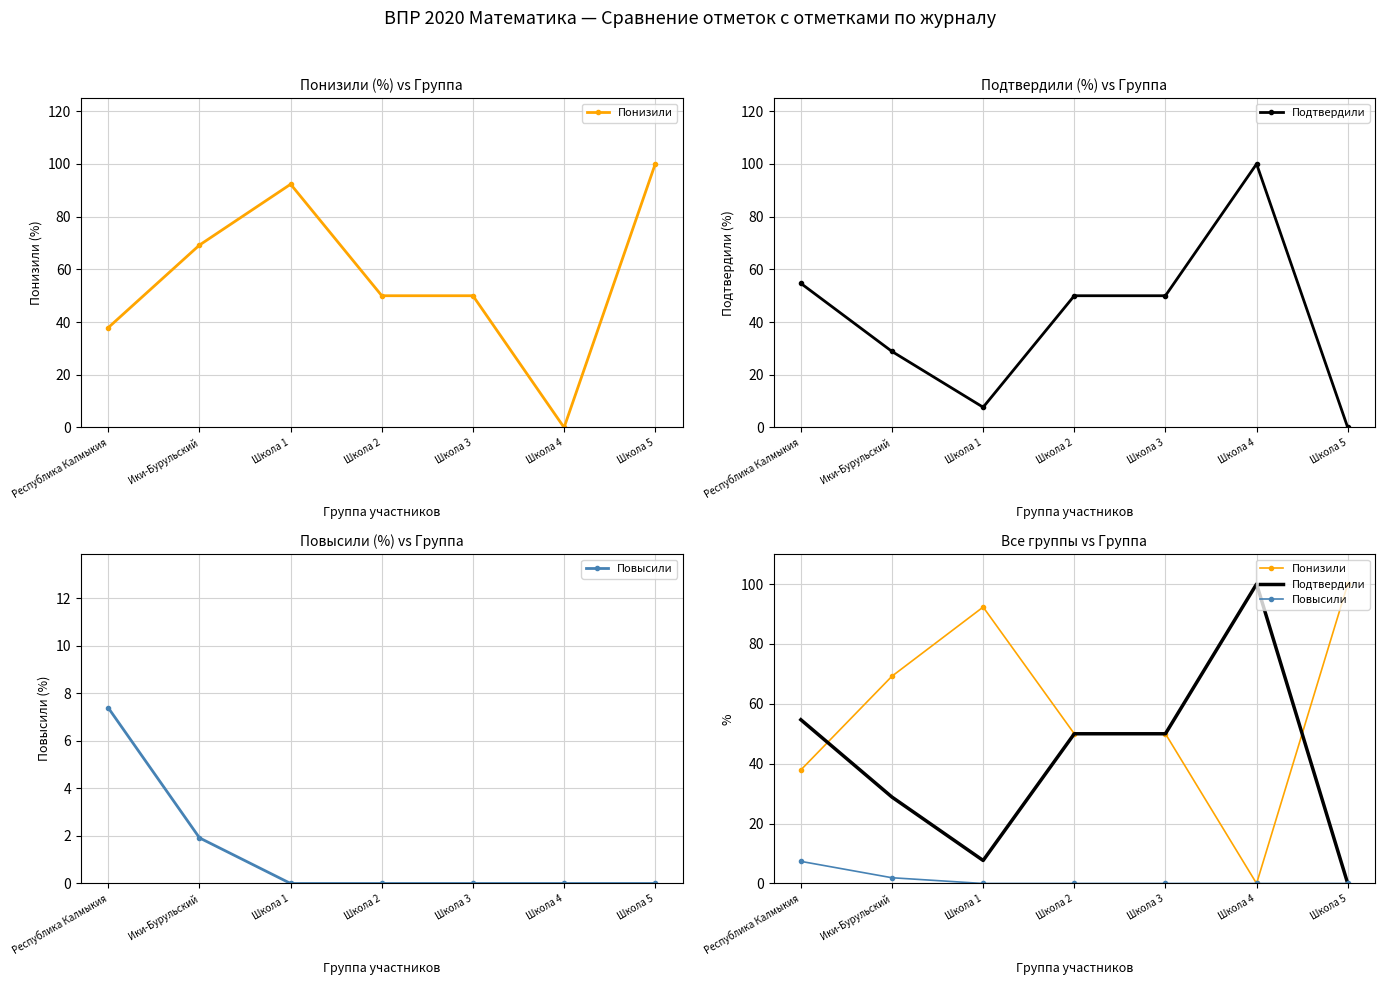

What is the maximum value for Подтвердили?

100.0